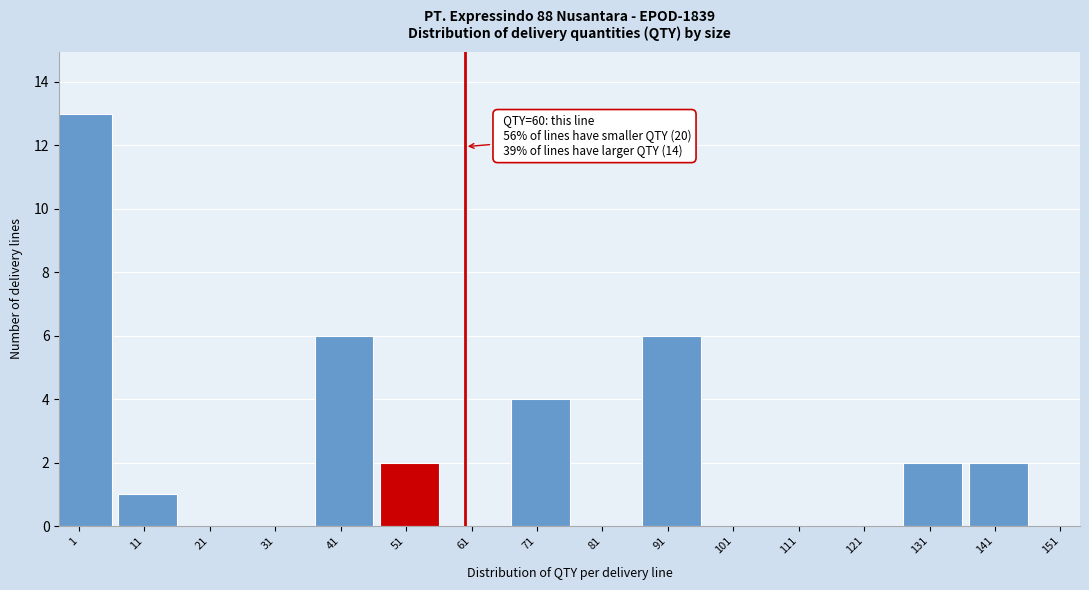

Reading right to left, list all the values displayed in this chart.

141=2	131=2	121=0	111=0	101=0	91=6	81=0	71=4	61=0	51=2	41=6	31=0	21=0	11=1	1=13